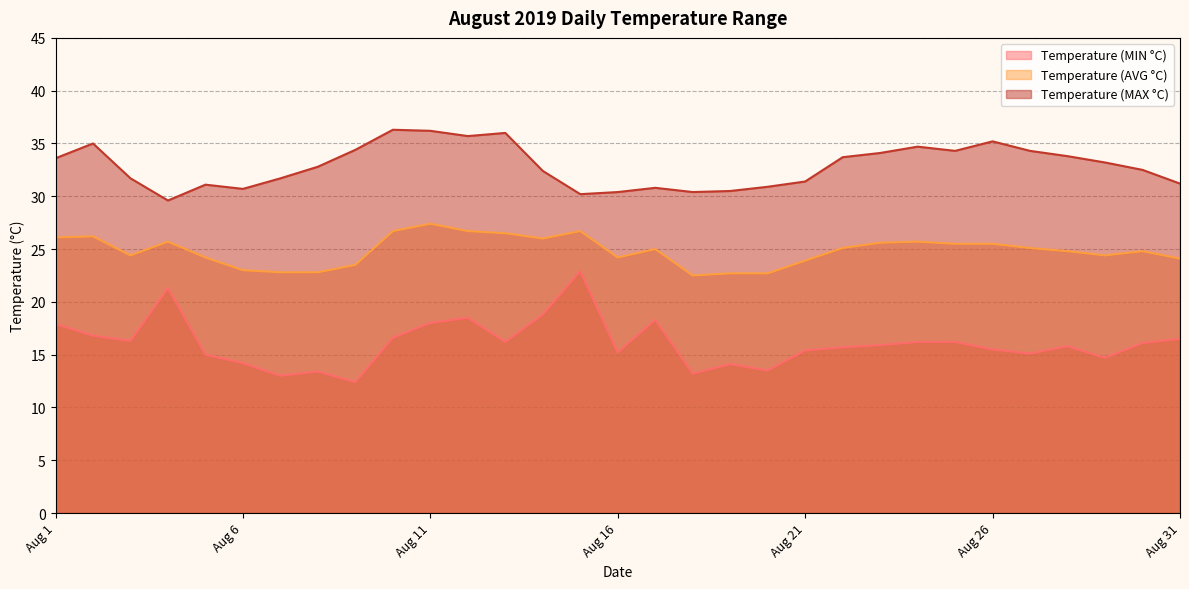

Which series has the largest total across all categories?

Temperature (MAX °C)